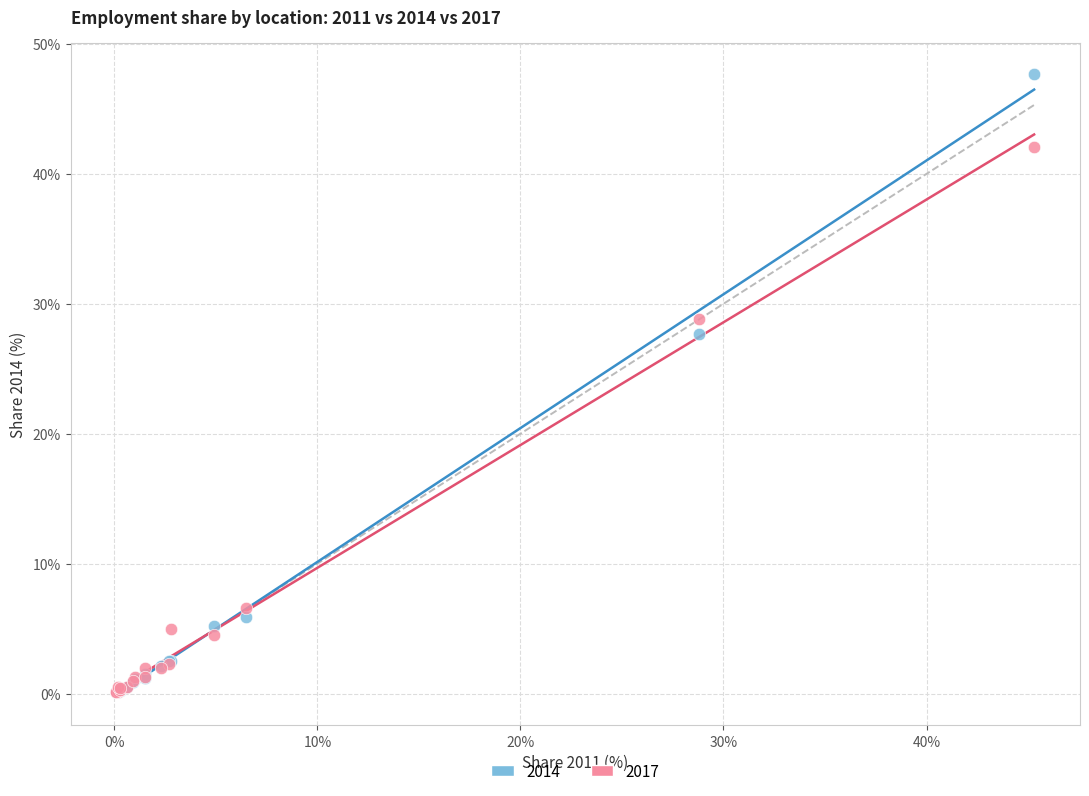

In the 2014 series, what Y value is closest to 23?

27.7